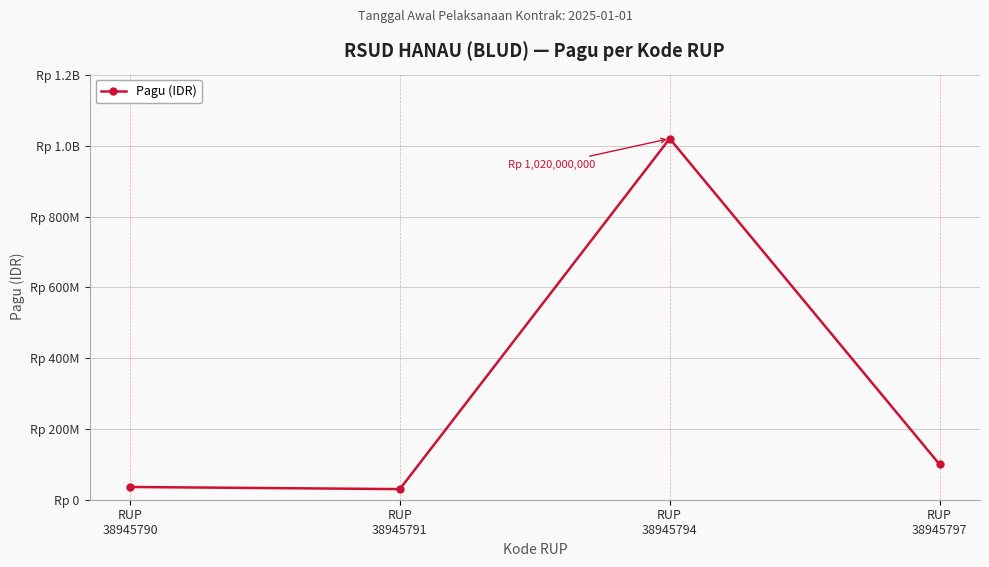

Does the chart have visible grid lines?

Yes